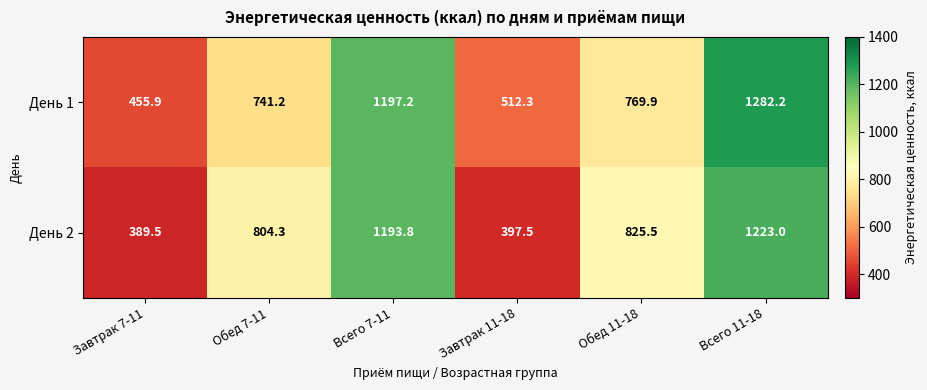

True or false: День 2 has a value of 546.2 at Завтрак 11-18.

False